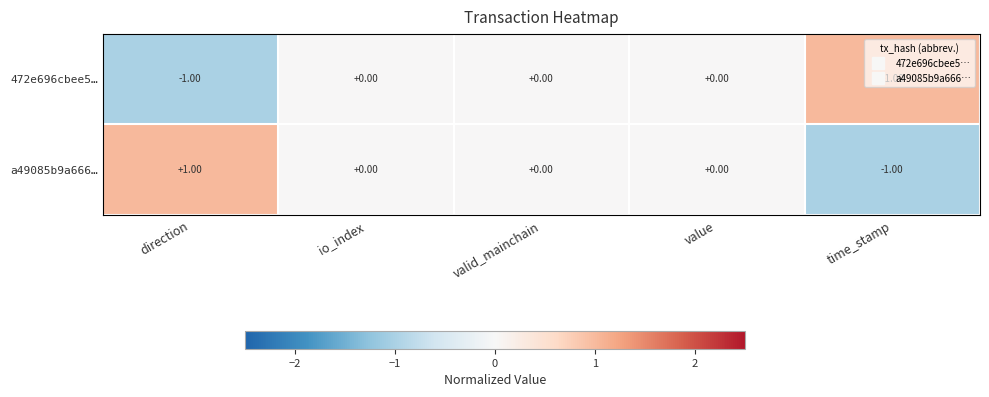

At which label does 472e696cbee5… reach its peak?

time_stamp